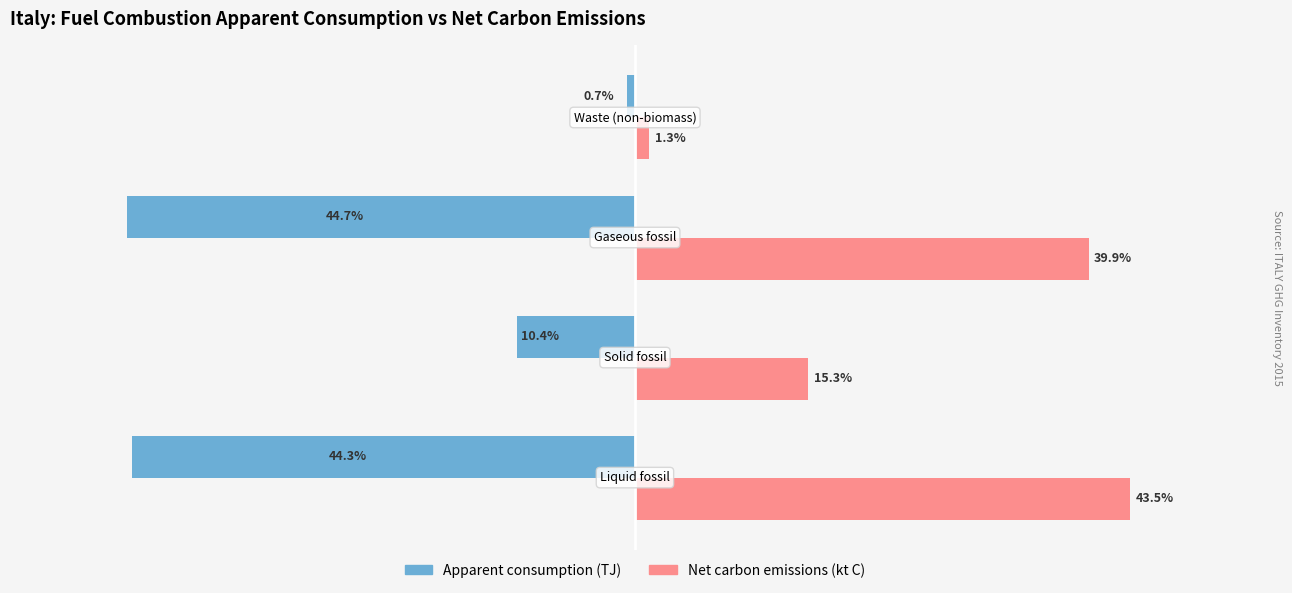

List the series in order of their overall mean, lowest first.

Apparent consumption (TJ), Net carbon emissions (kt C)